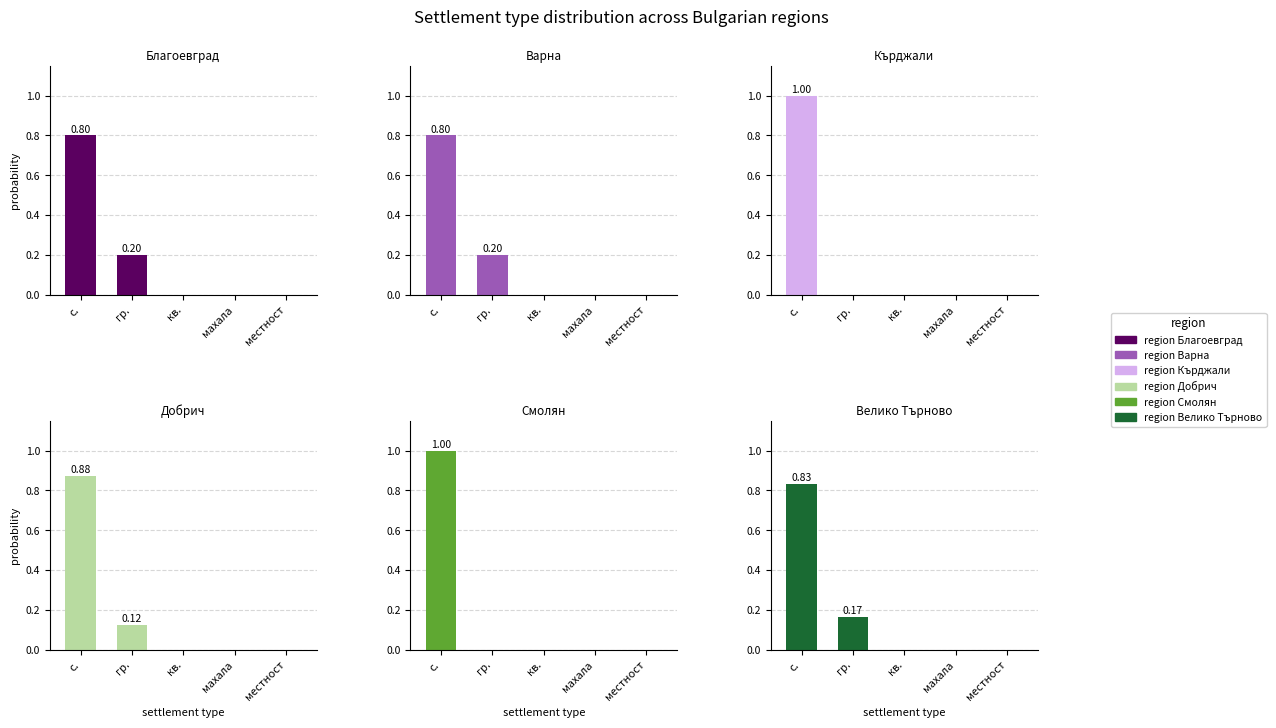

The value of обл. Добрич at местност is -0.3. True or false?

False